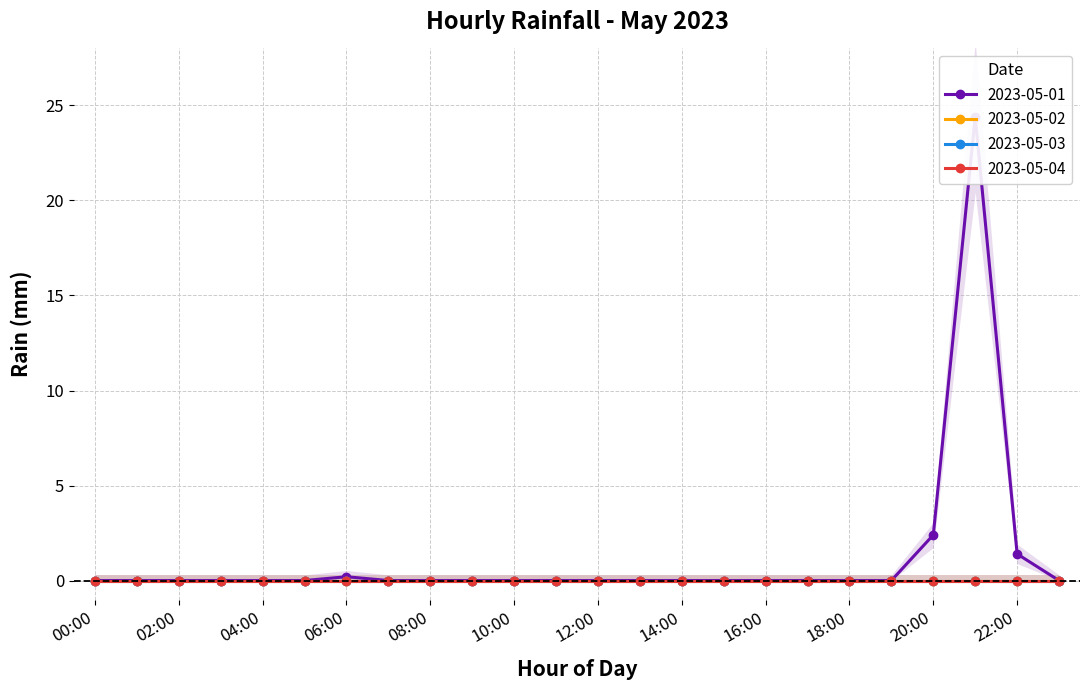

True or false: 2023-05-01 has more than 1 points higher than both neighbors.

True